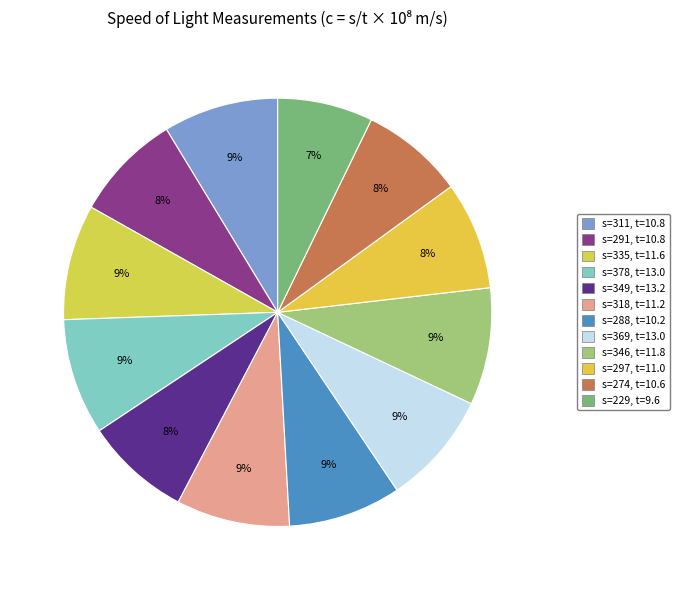

What portion of the pie excludes s=318, t=11.2?

91.4%